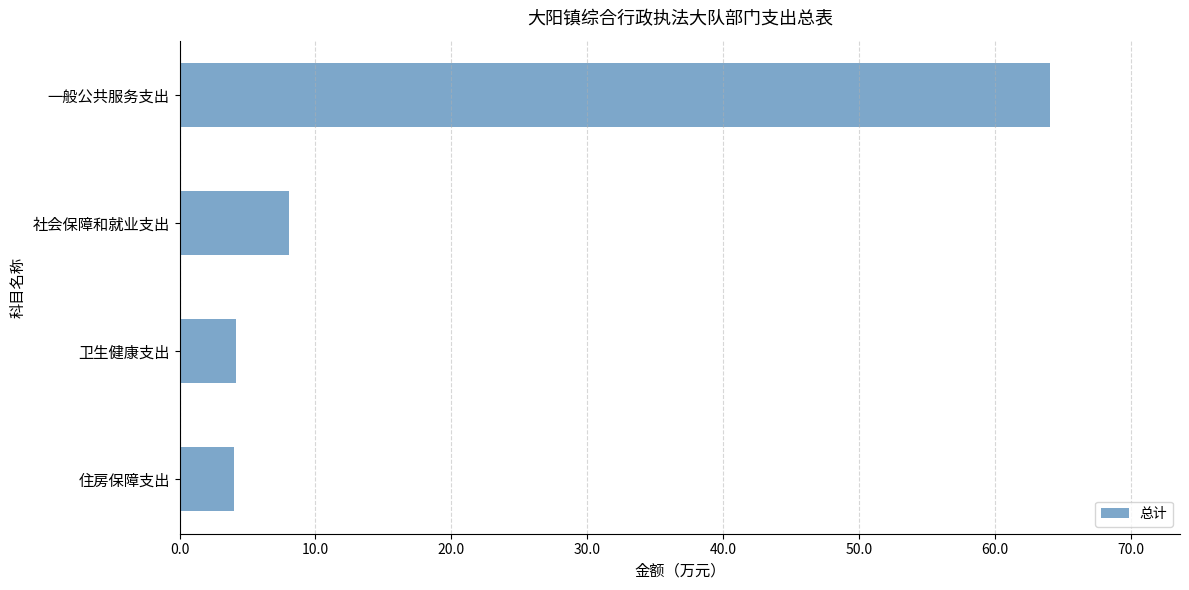

Which category has the highest value across all series?

一般公共服务支出